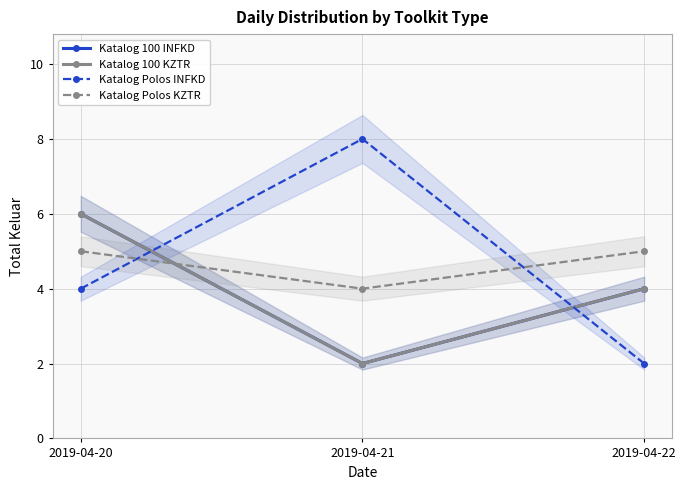

Is the value of Katalog Polos KZTR at 2019-04-22 greater than the value of Katalog Polos INFKD at 2019-04-22?

Yes